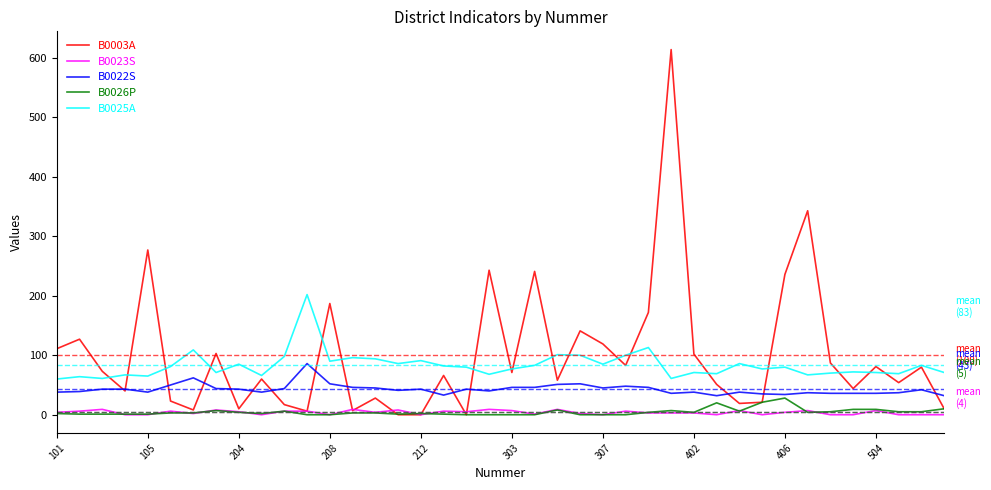

True or false: B0026P and B0025A cross at least once.

False